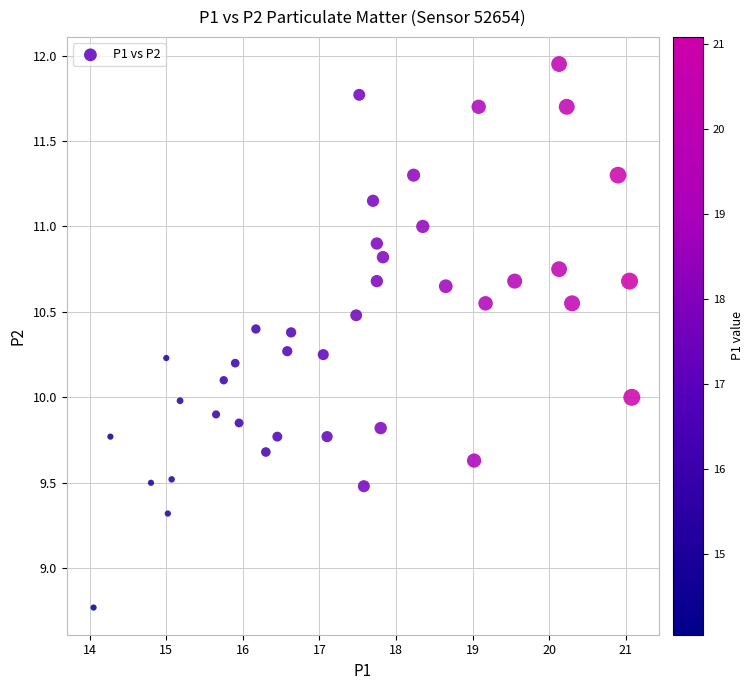

What is the range of X values (max minus min)?

7.0